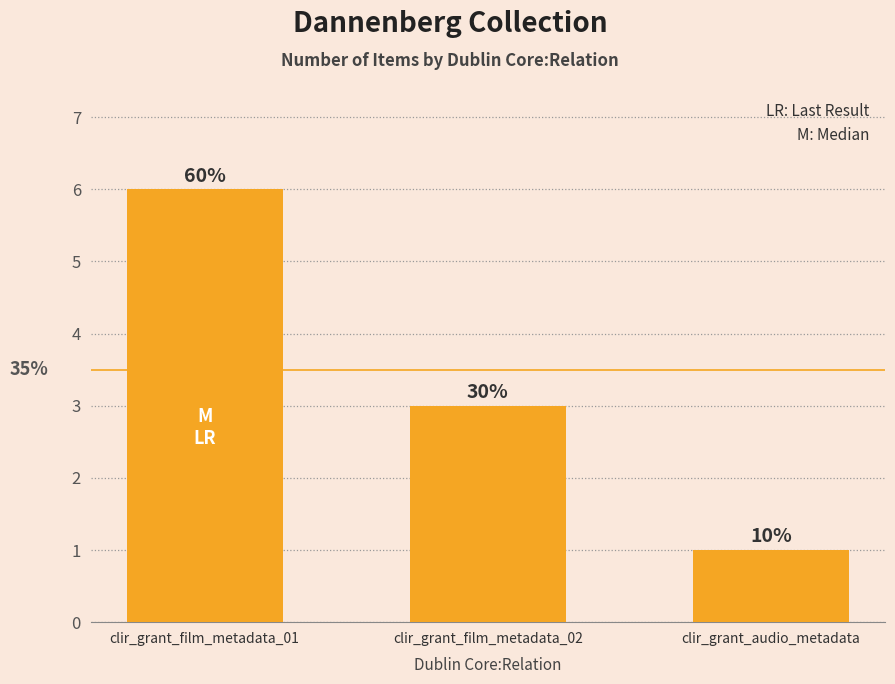

Does the chart contain any negative values?

No